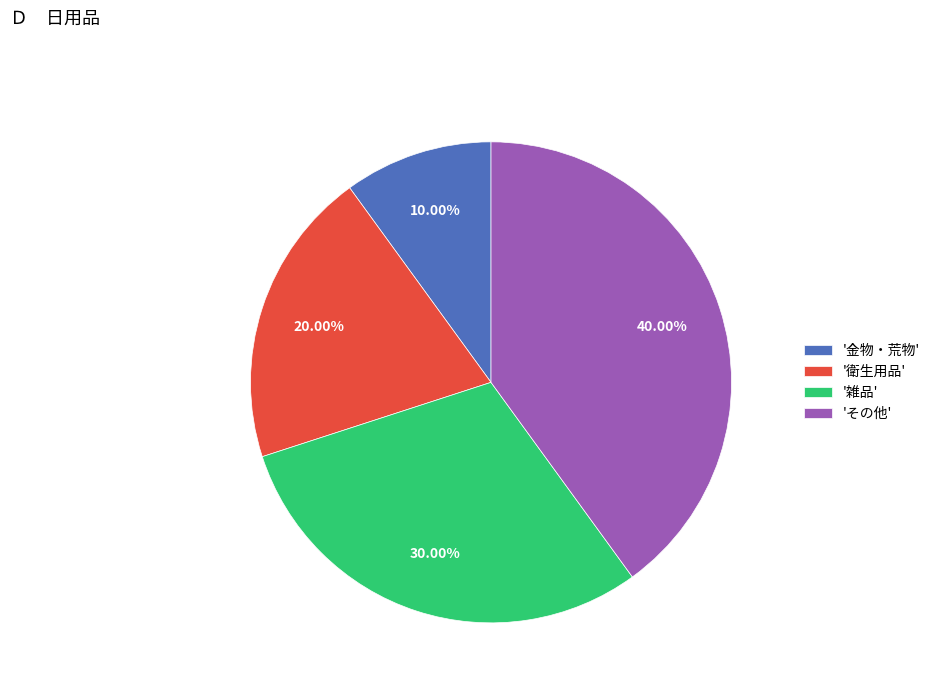

Is there any slice that represents more than half of the pie?

No